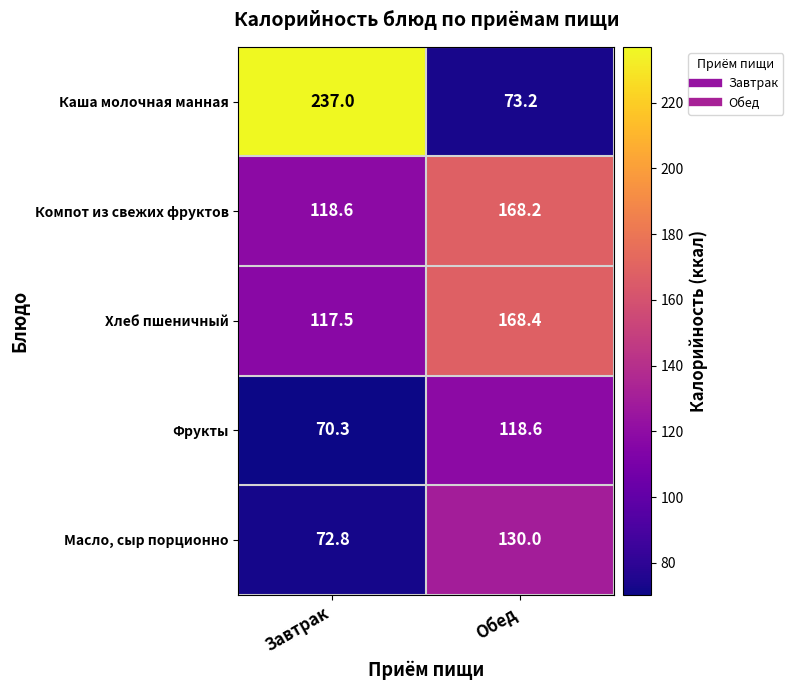

True or false: Фрукты has a value of 118.6 at Обед.

True